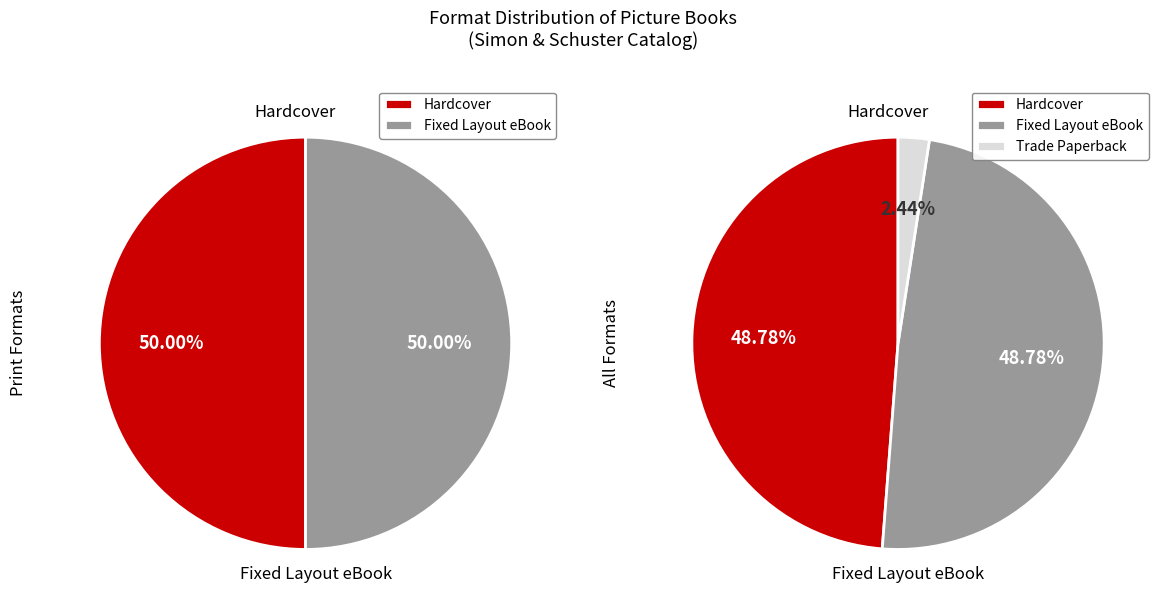

How many segments does this pie chart have?

3